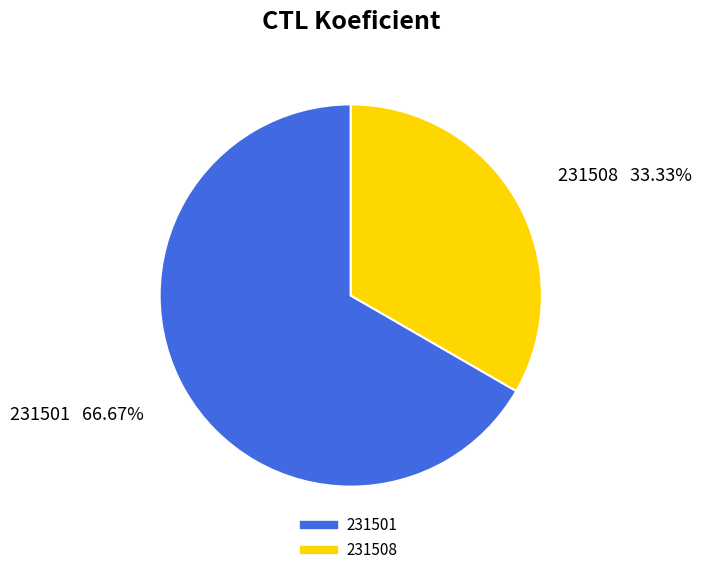

What is the smallest slice in the pie chart?

231508